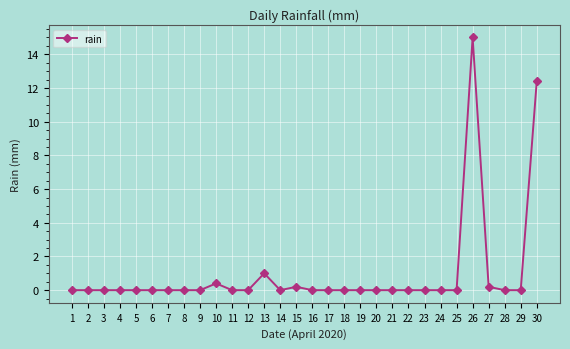

The chart shows a value of -9.9 at 3. True or false?

False